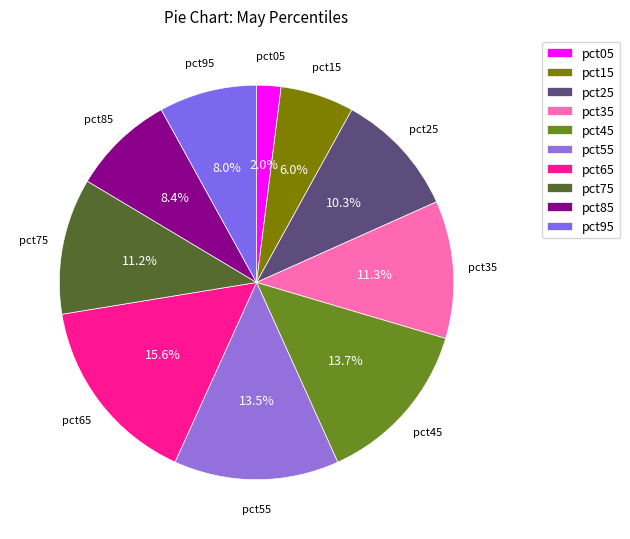

Which has a higher value, pct05 or pct95?

pct95